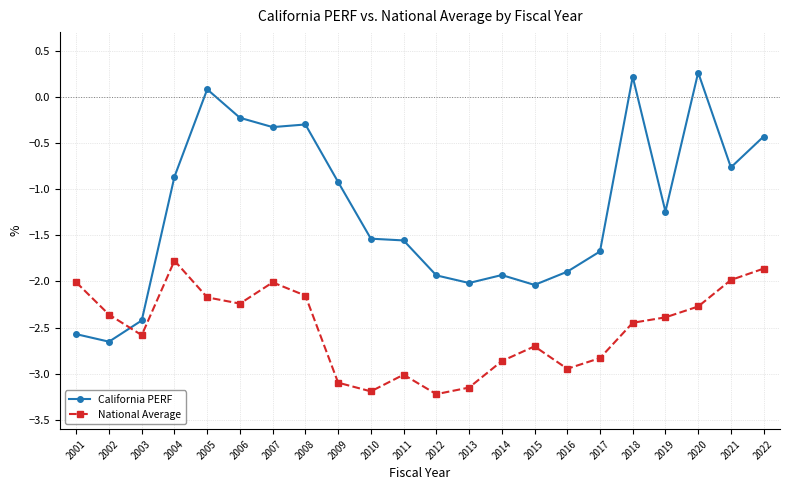

List the series in order of their peak value, highest first.

California PERF, National Average